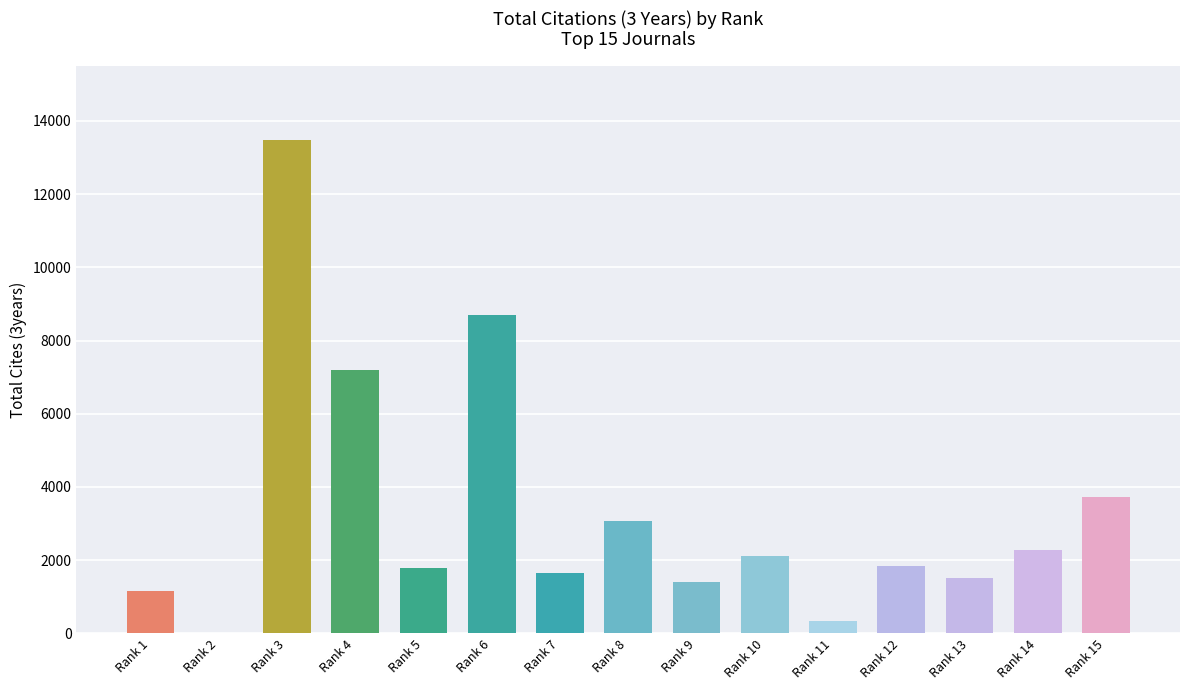

Which has a higher value, Rank 8 or Rank 2?

Rank 8